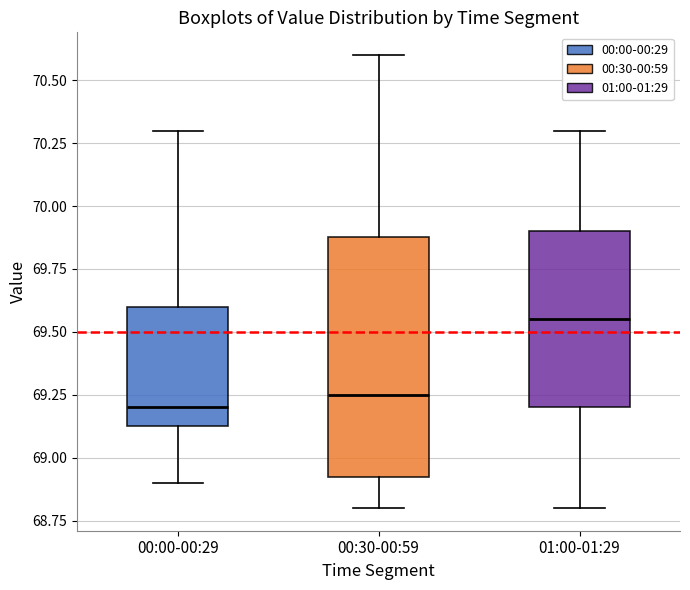

Which box is the tallest, from its lower edge to its upper edge?

00:30-00:59